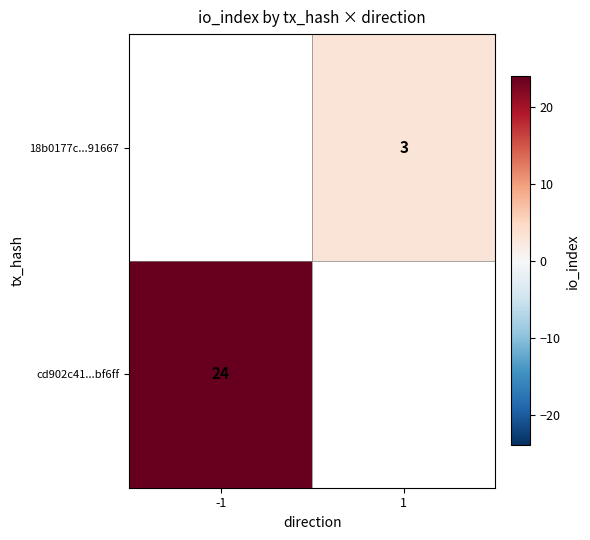

The 18b0177c...91667 series shows 3 at 1. True or false?

True